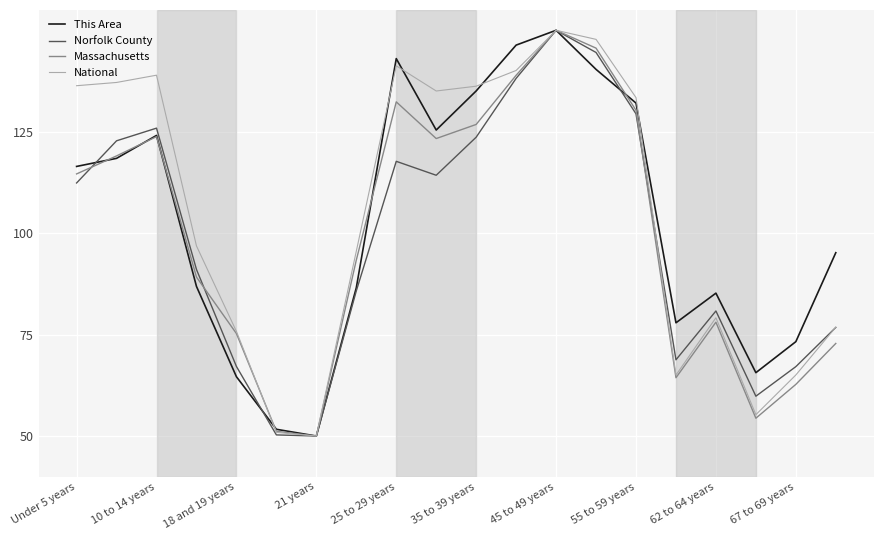

What is the lowest value of the Massachusetts series?

50.0